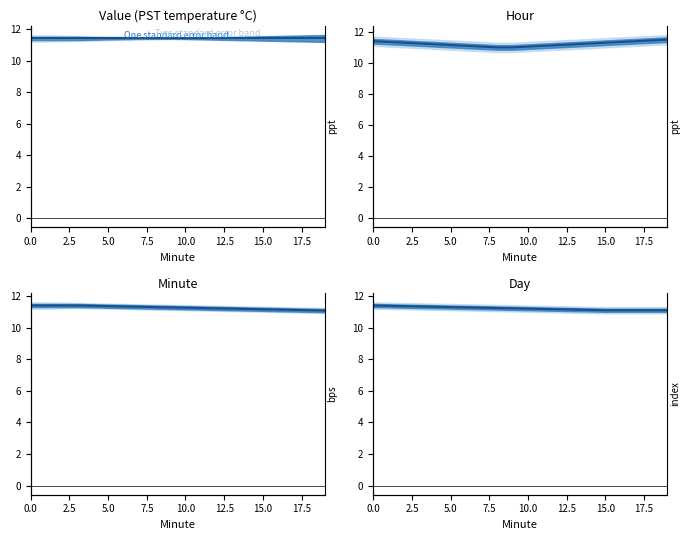

Between 0.0 and 10.0, which series saw the biggest shift?

Hour